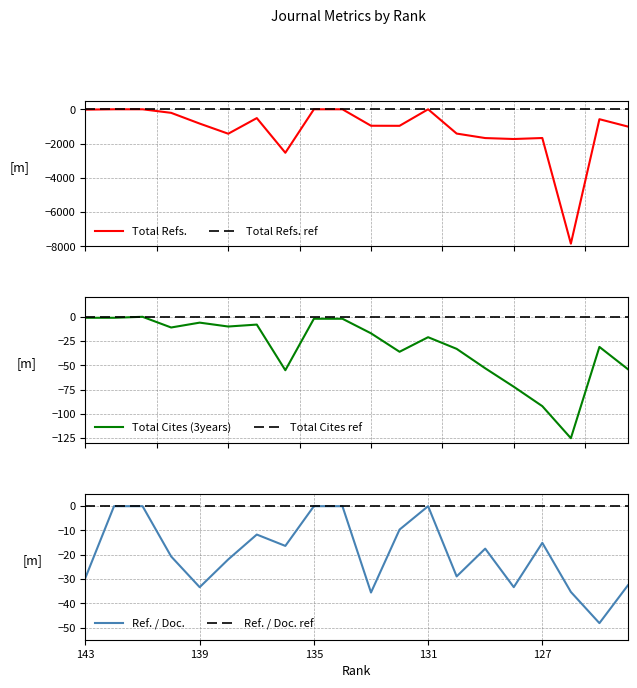

The Ref. / Doc. series shows -29.4 at 143. True or false?

True